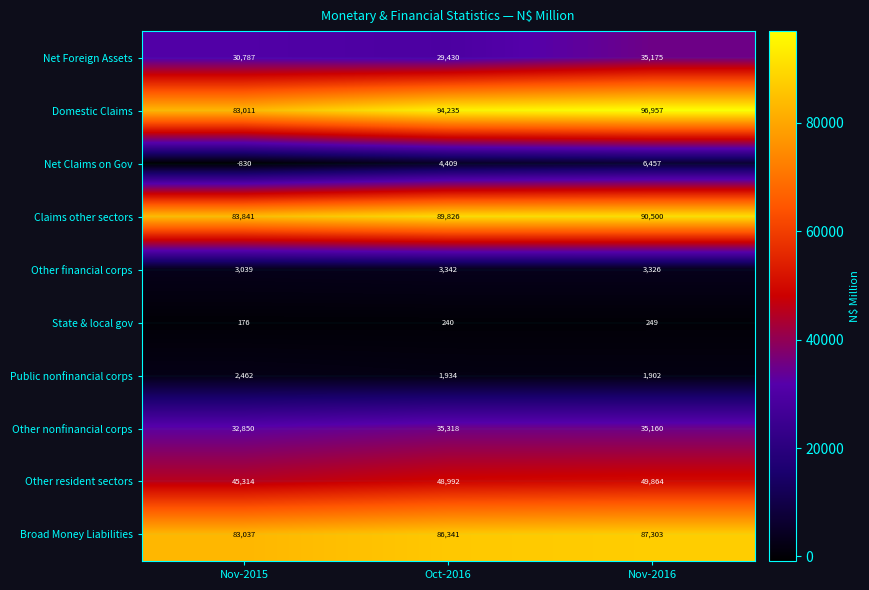

Rank the series by their maximum value, from lowest to highest.

State & local gov, Public nonfinancial corps, Other financial corps, Net Claims on Gov, Net Foreign Assets, Other nonfinancial corps, Other resident sectors, Broad Money Liabilities, Claims other sectors, Domestic Claims